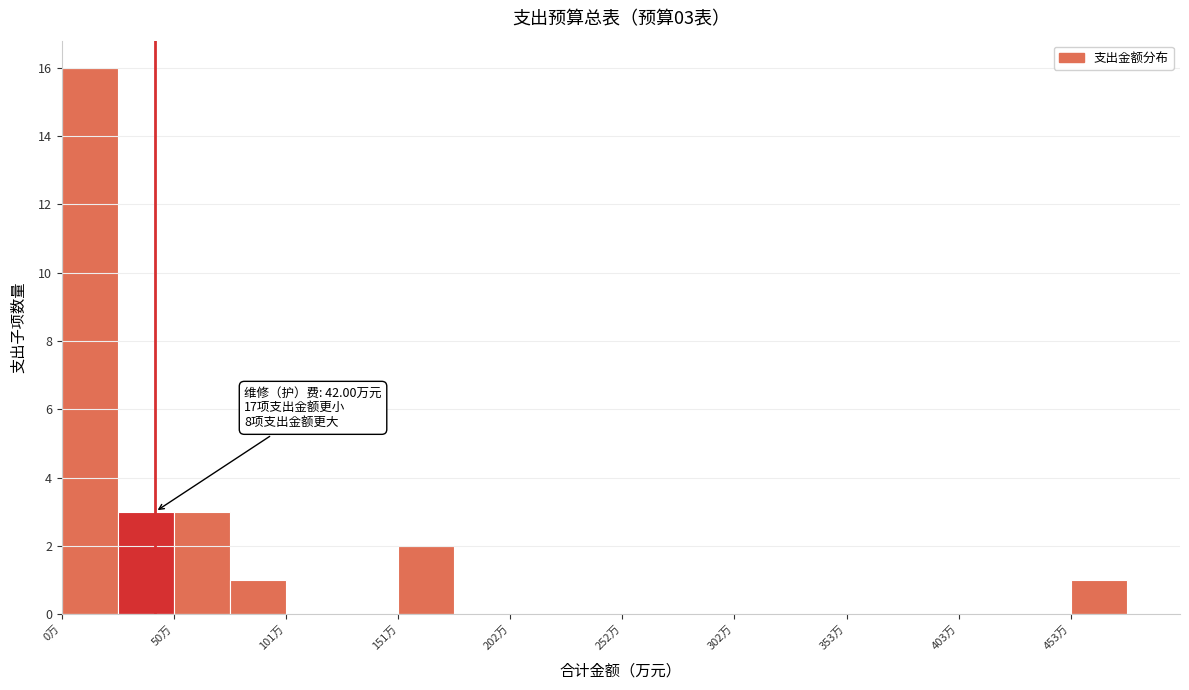

Read against the x-axis, roughly where is the centre of the tallest bar?

10